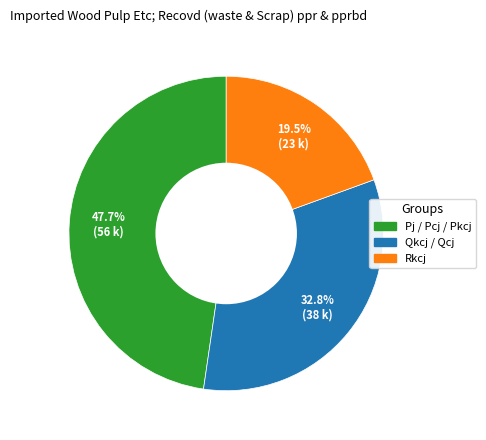

Does any single category account for the majority?

No